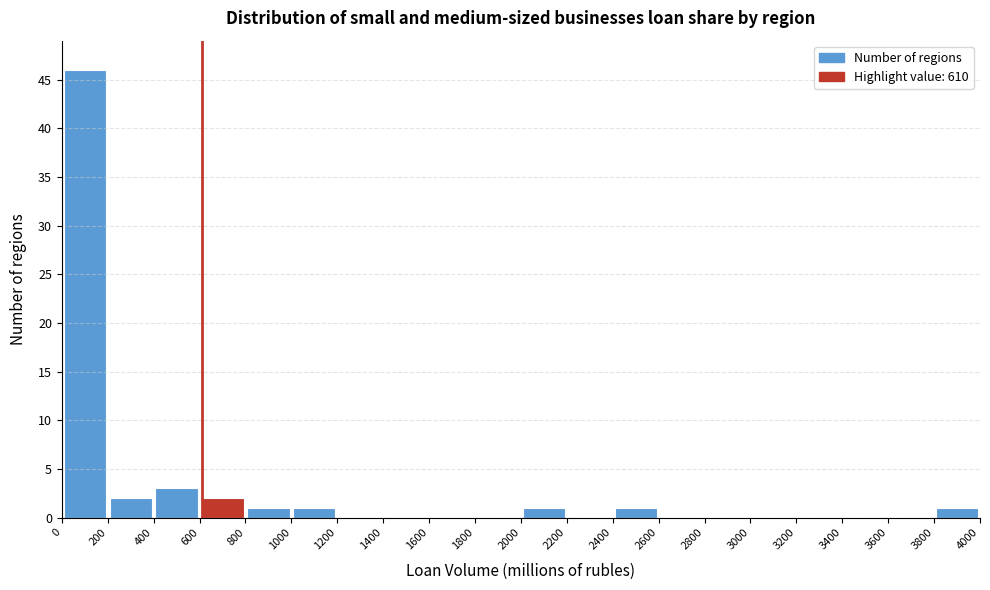

Reading left to right, transcribe this chart: for each bar, give the range it covers on the x-axis and its height. The values are not printed on the chart, so give them approximately, as read against the axis.

0 to 200: 46
200 to 400: 2
400 to 600: 3
600 to 800: 2
800 to 1000: 1
1000 to 1200: 1
1200 to 1400: 0
1400 to 1600: 0
1600 to 1800: 0
1800 to 2000: 0
2000 to 2200: 1
2200 to 2400: 0
2400 to 2600: 1
2600 to 2800: 0
2800 to 3000: 0
3000 to 3200: 0
3200 to 3400: 0
3400 to 3600: 0
3600 to 3800: 0
3800 to 4000: 1